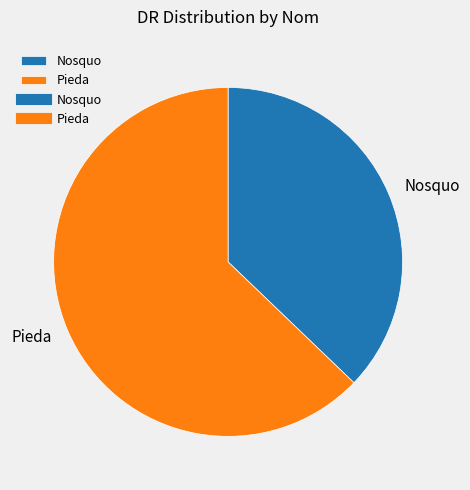

Is it true that Nosquo is 30% of the pie?

False